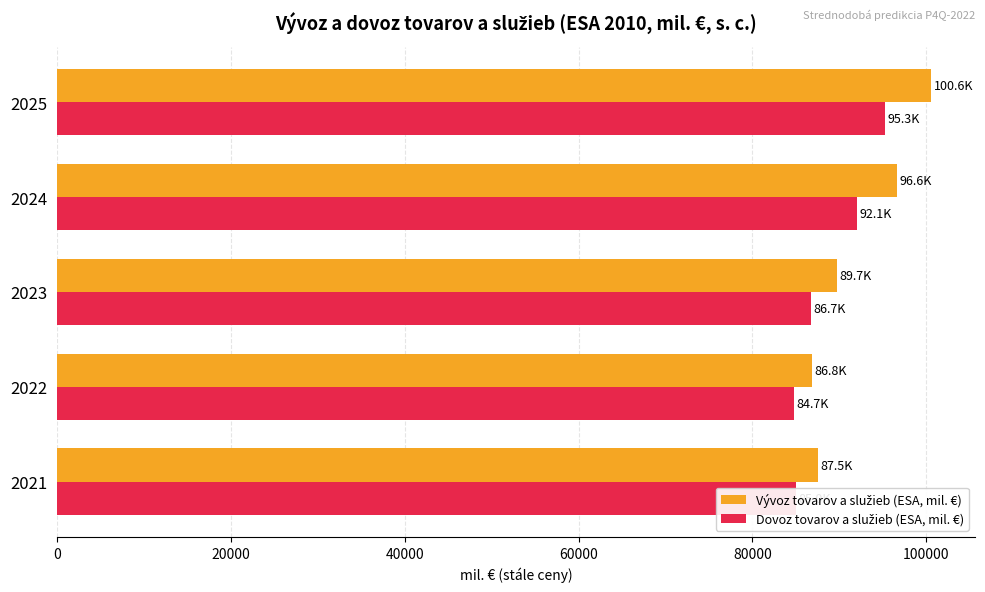

What is the spread (max minus min) of values at 2023?

2977.3